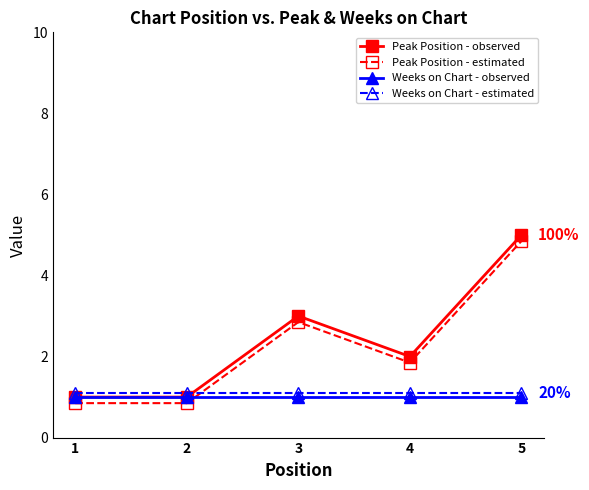

At which category does Peak Position - observed reach its first local peak?

3